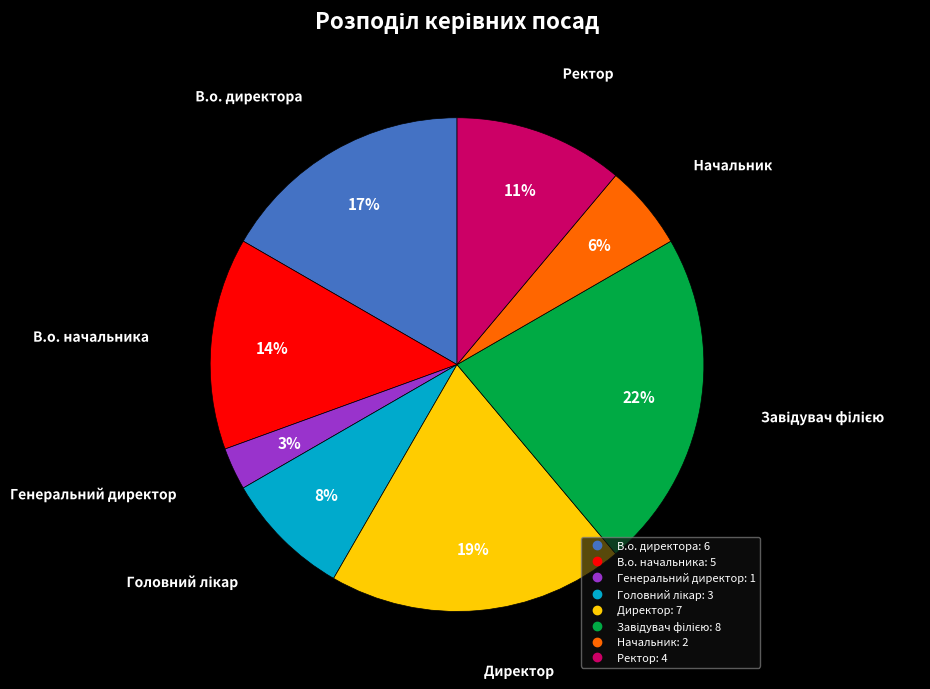

To the nearest percent, what is the difference between the largest and smallest slice percentages?

19%